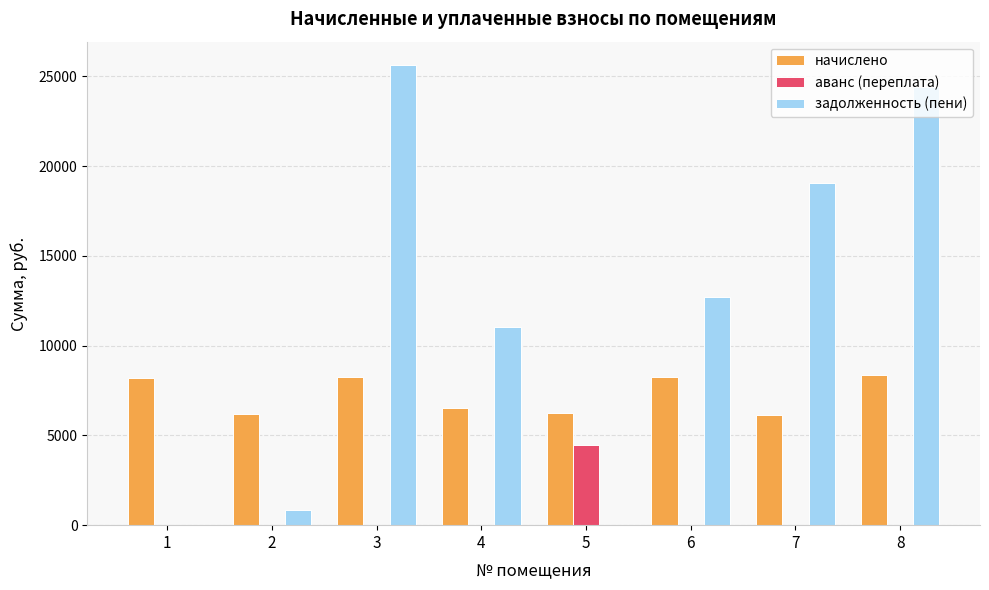

What is the sum of all аванс (переплата) values?

4441.7